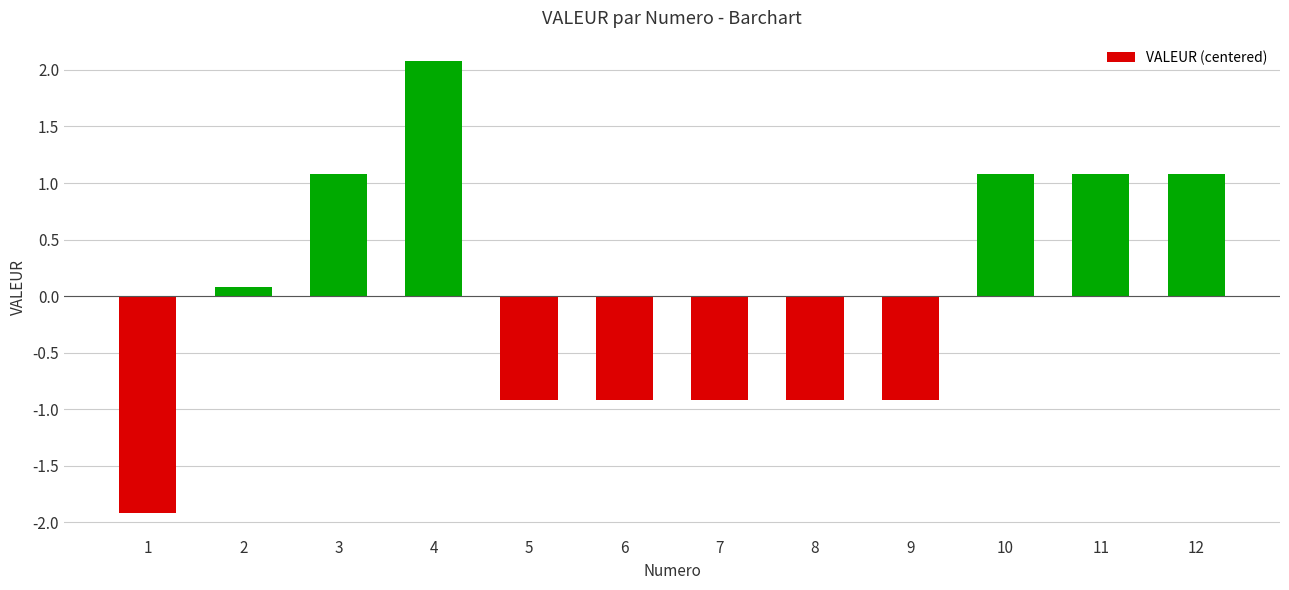

Between 11 and 1, which is larger?

11